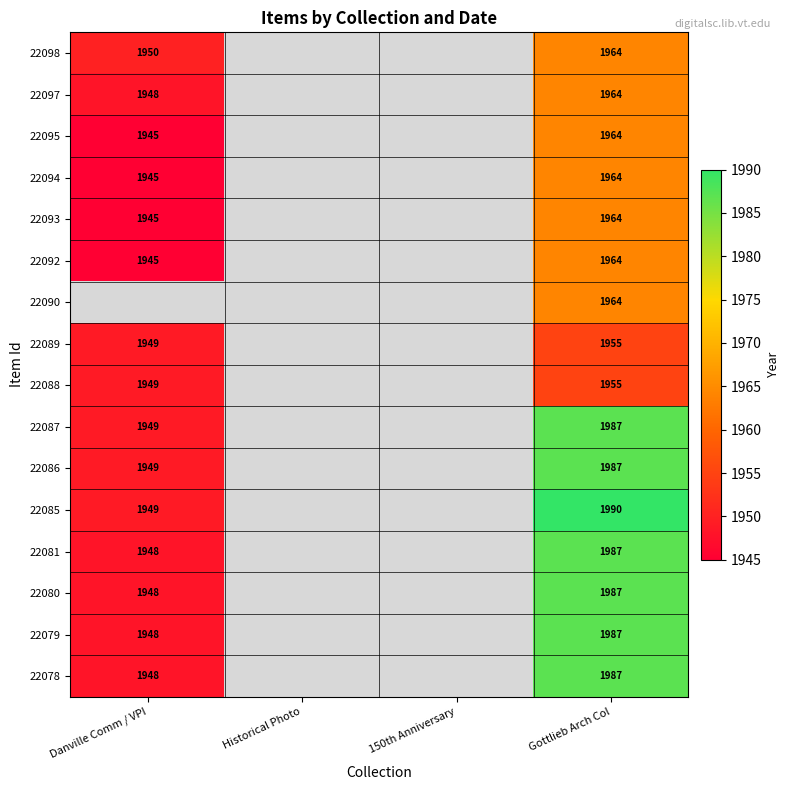

The 22090 series shows 1964 at Gottlieb Arch Col. True or false?

True